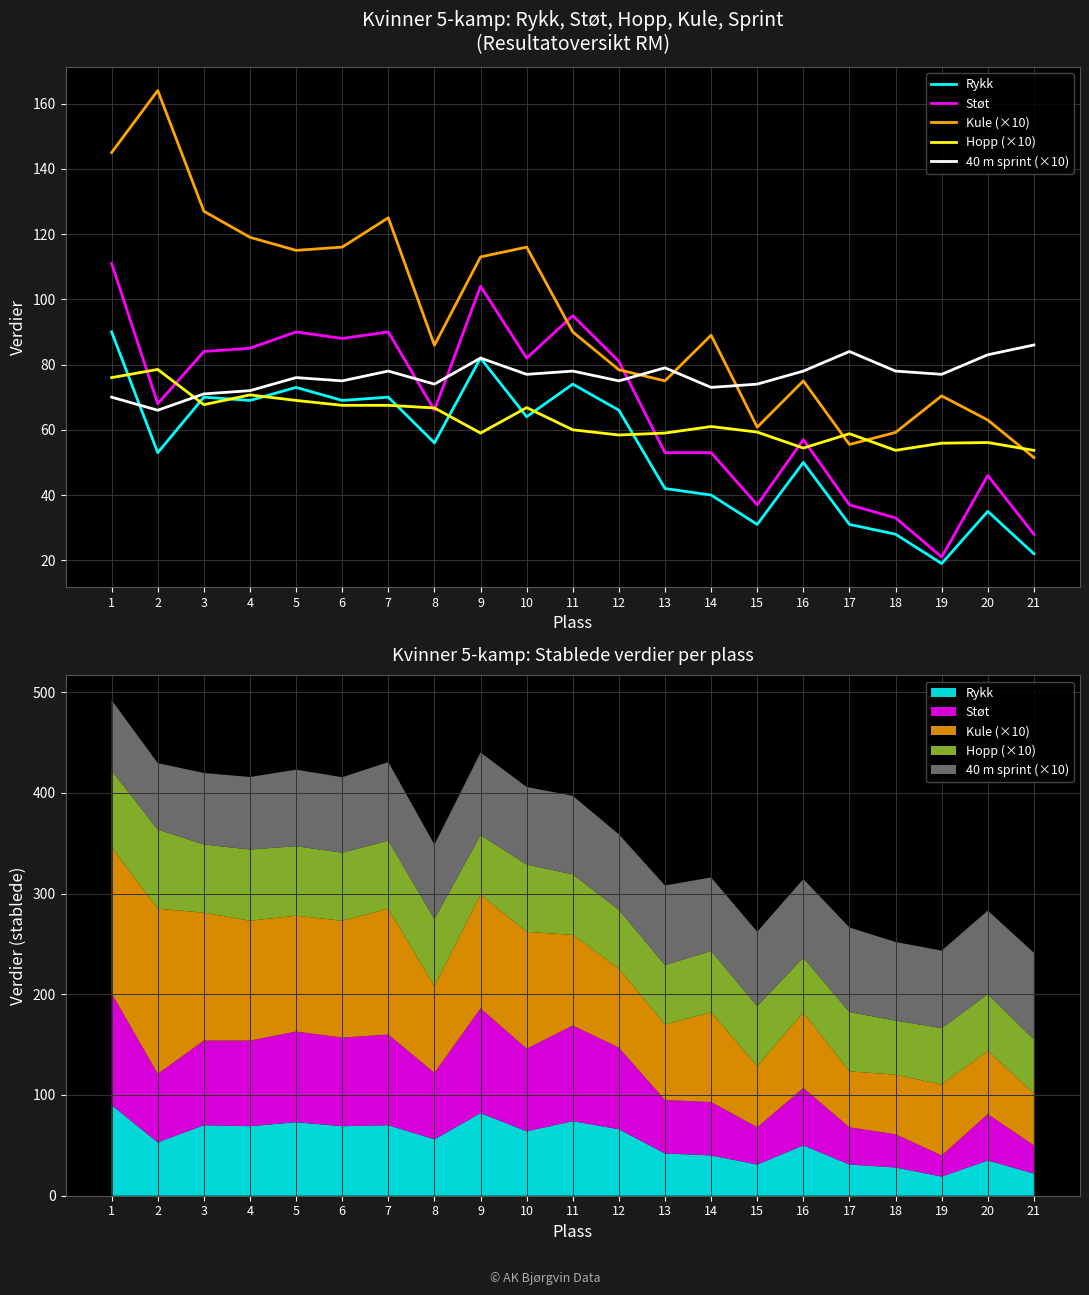

Where do 40 m sprint (×10) and Støt first cross each other?

7 and 8